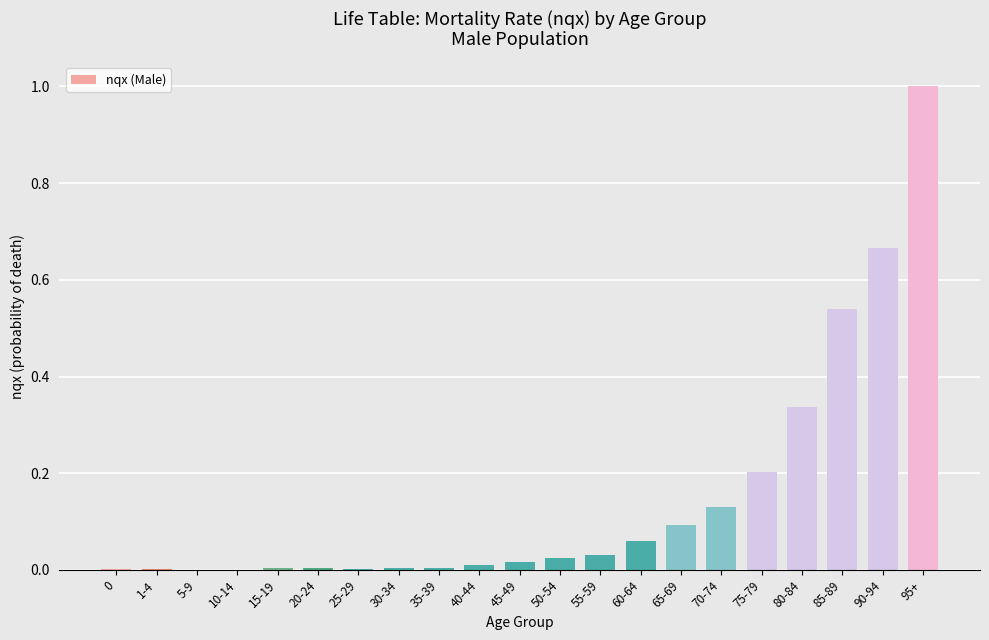

Is it true that the value at 70-74 is 0.0?

False